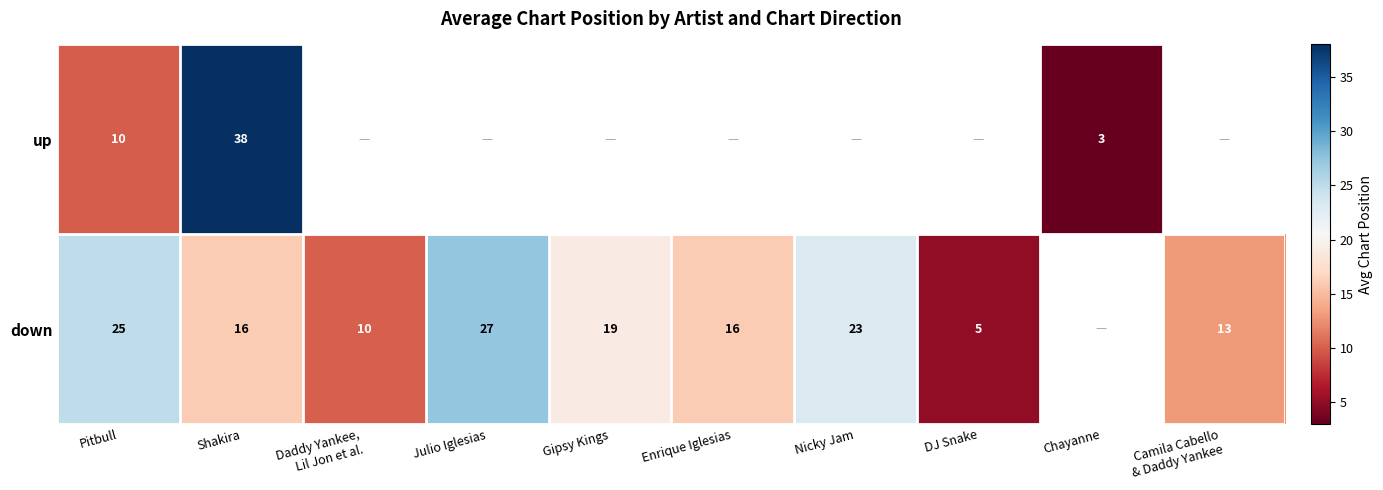

Is the value of up at DJ Snake greater than the value of down at Shakira?

No